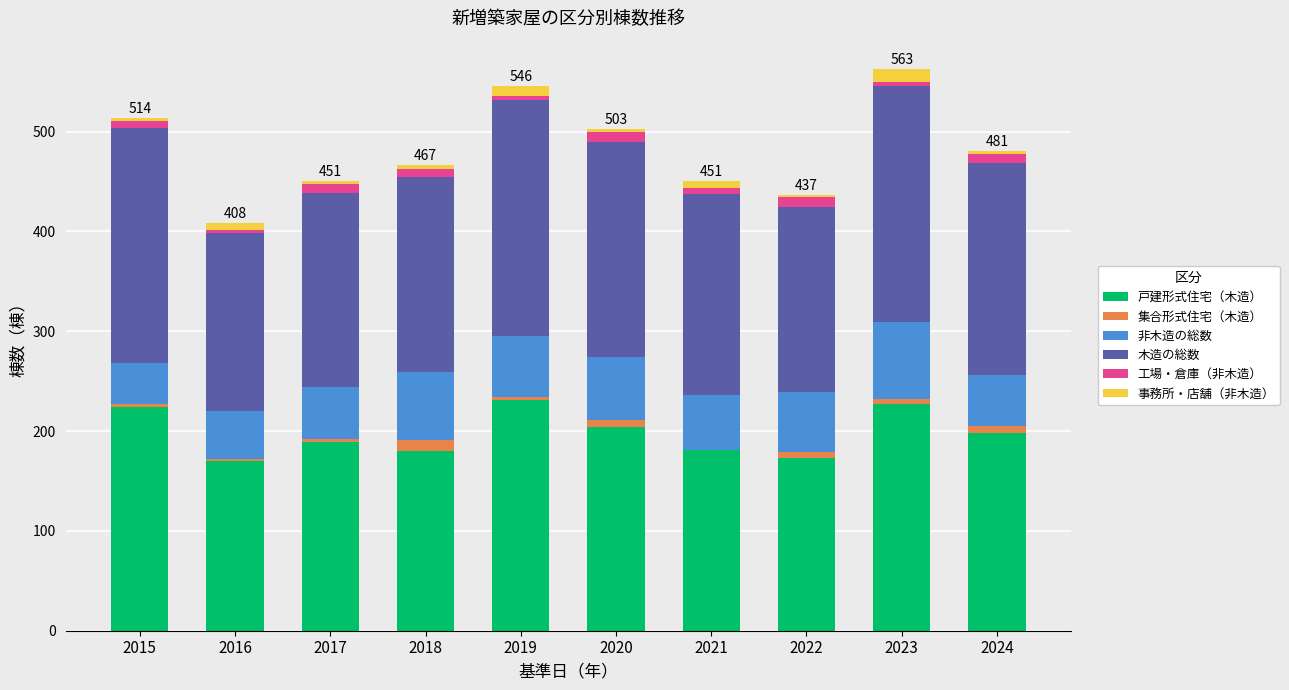

True or false: 戸建形式住宅（木造） has a value of 114 at 2023.

False